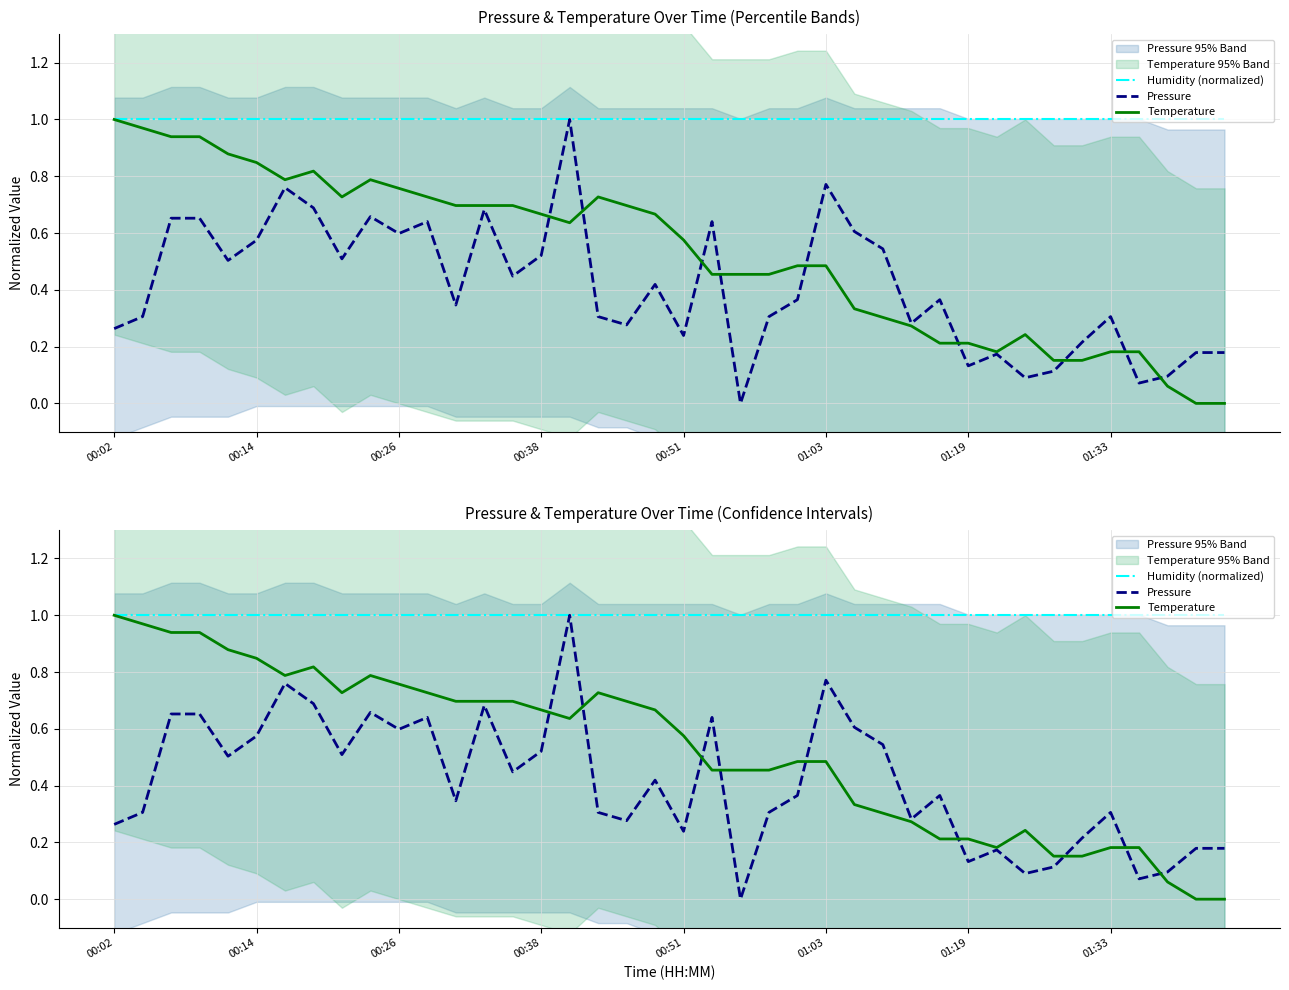

What is the difference between the highest and lowest values at 8?

0.5